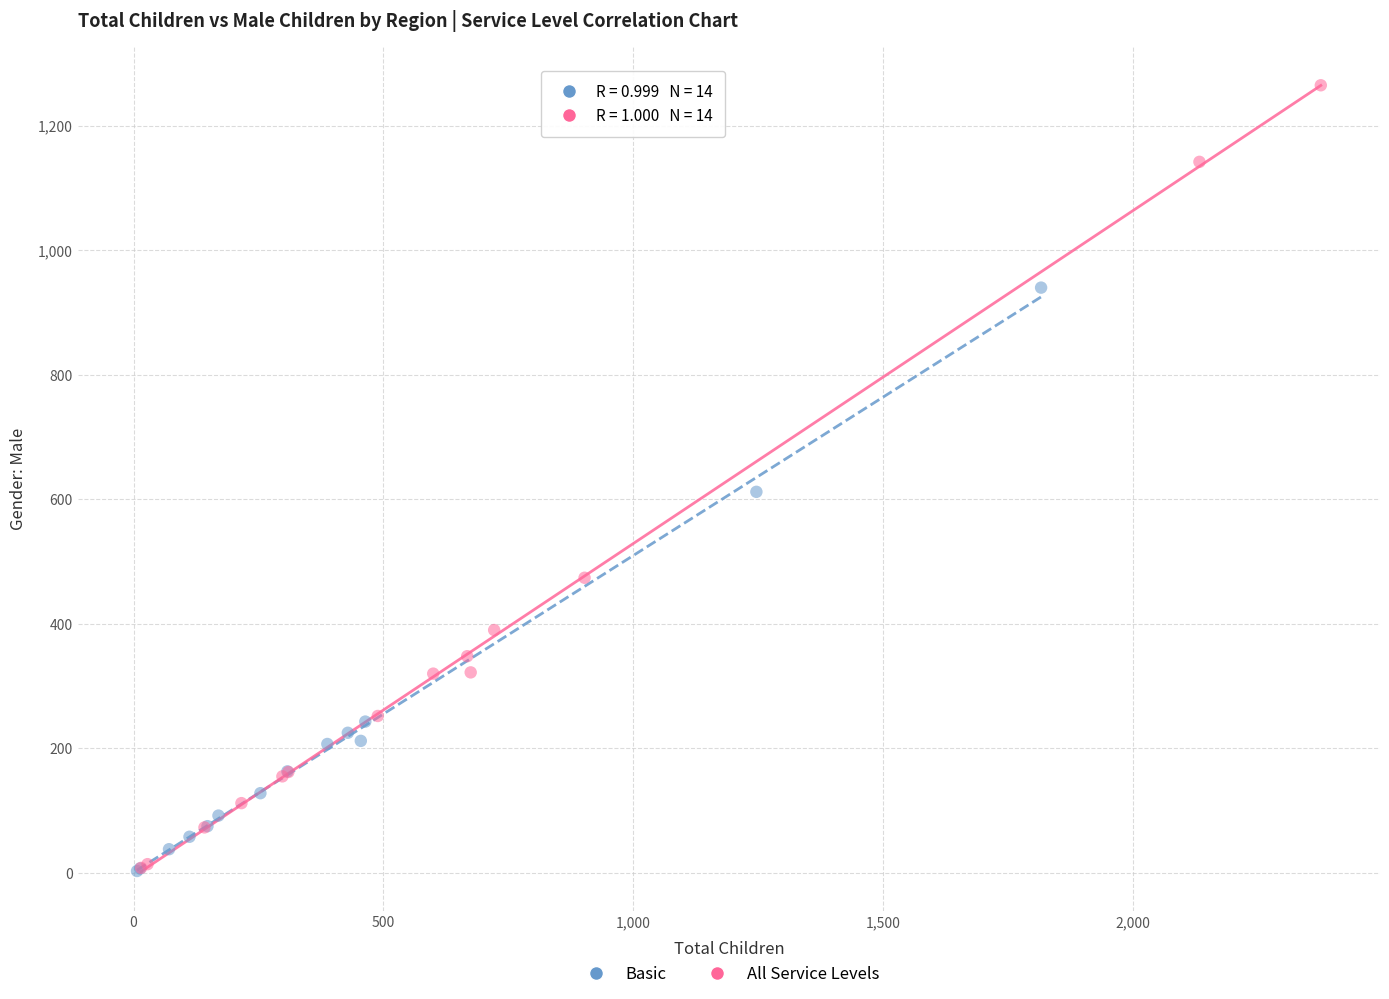

Which series contains the highest Y value?

All Service Levels